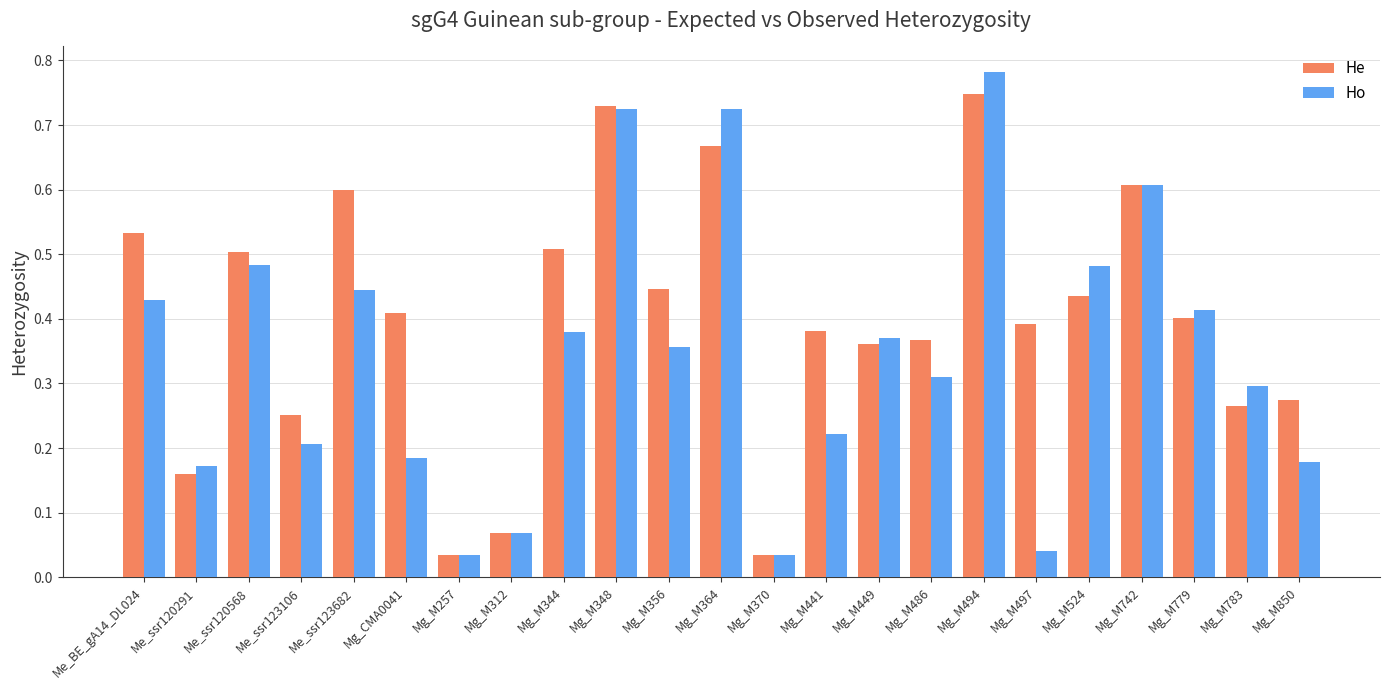

Is the value of Ho at Me_ssr120568 greater than the value of He at Mg_M850?

Yes